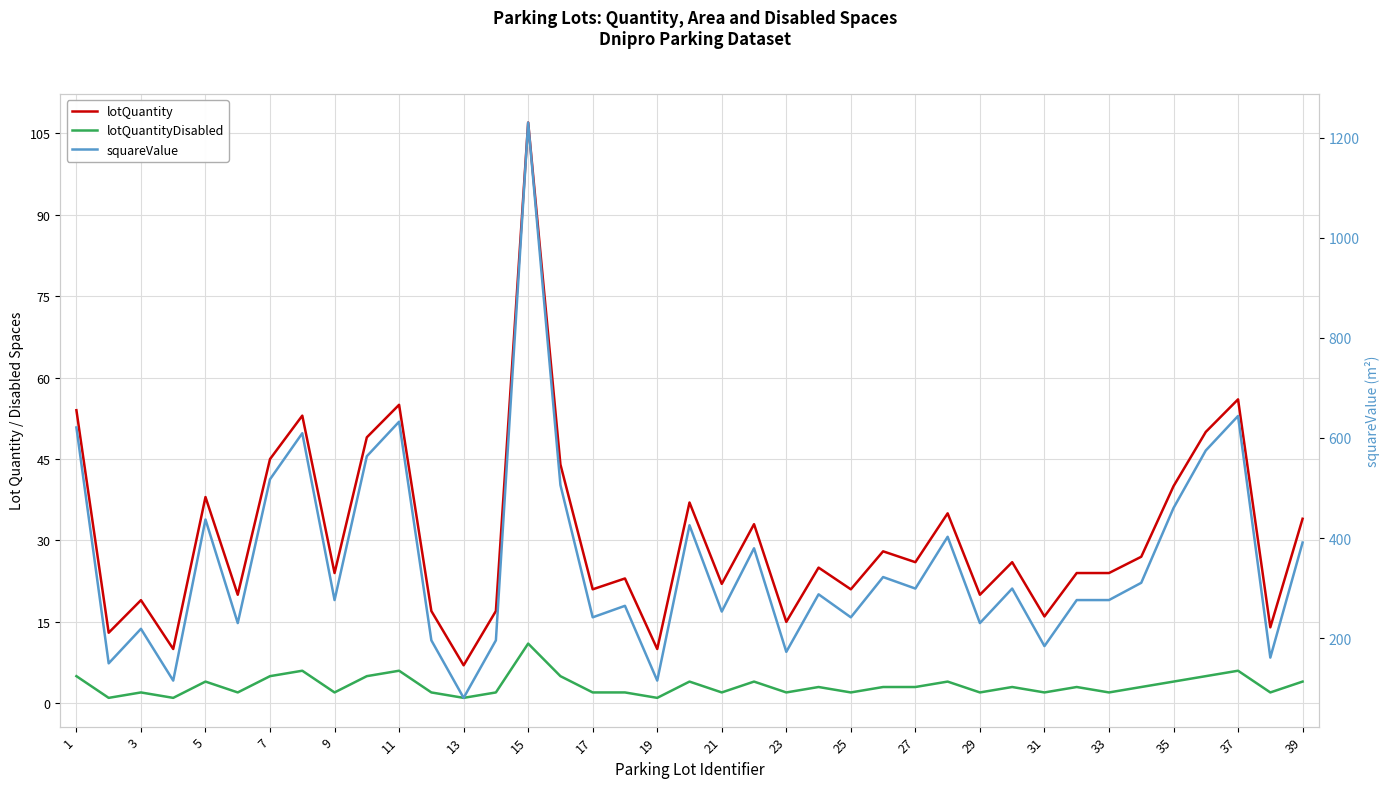

Between 35 and 22, which is larger?

35